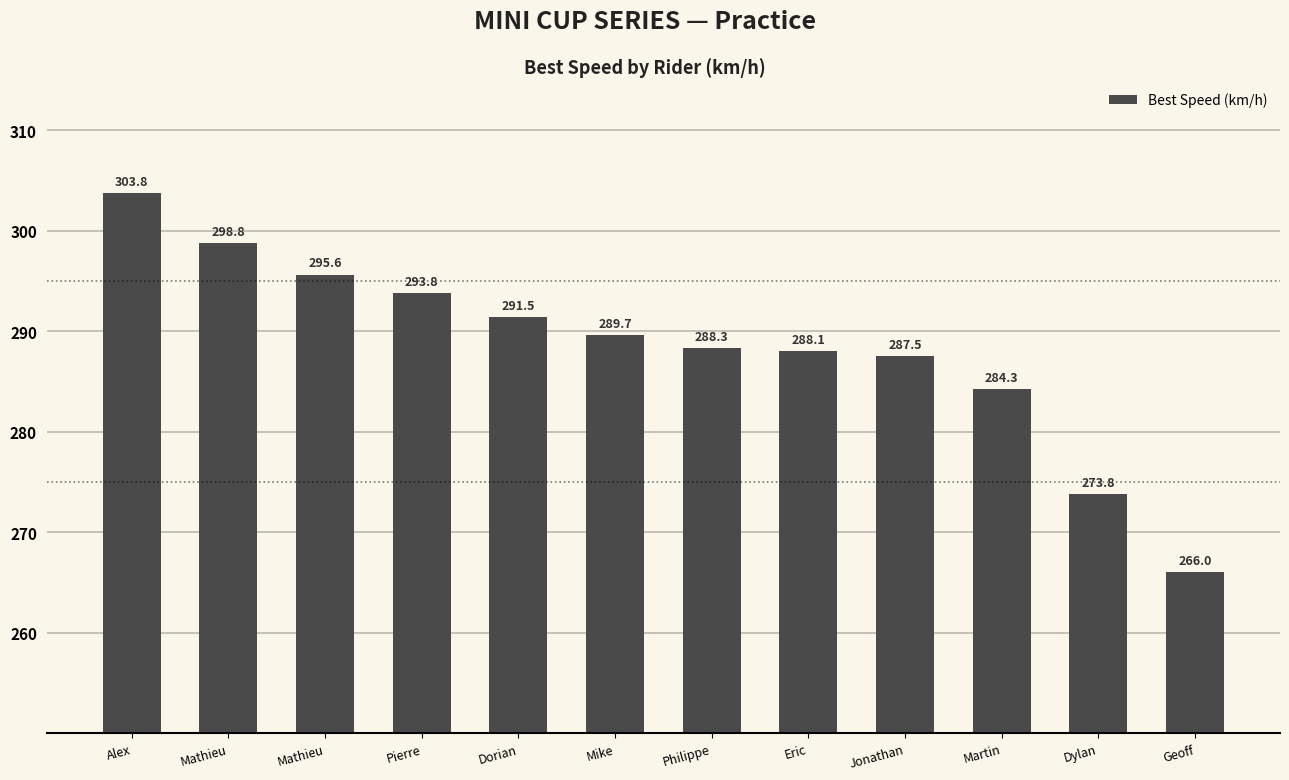

What is the ratio of the value at Dylan to the value at Mathieu?

0.9